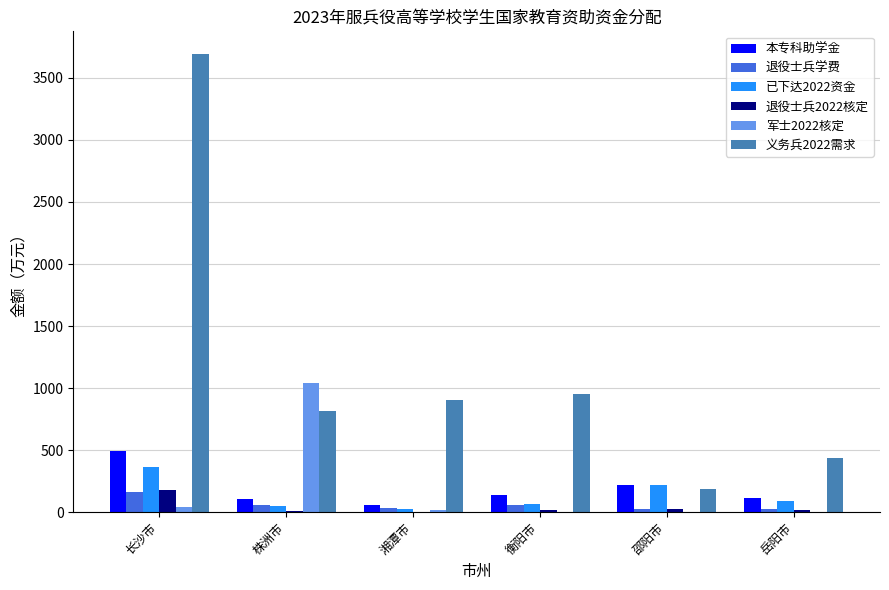

Which category has the highest value across all series?

长沙市